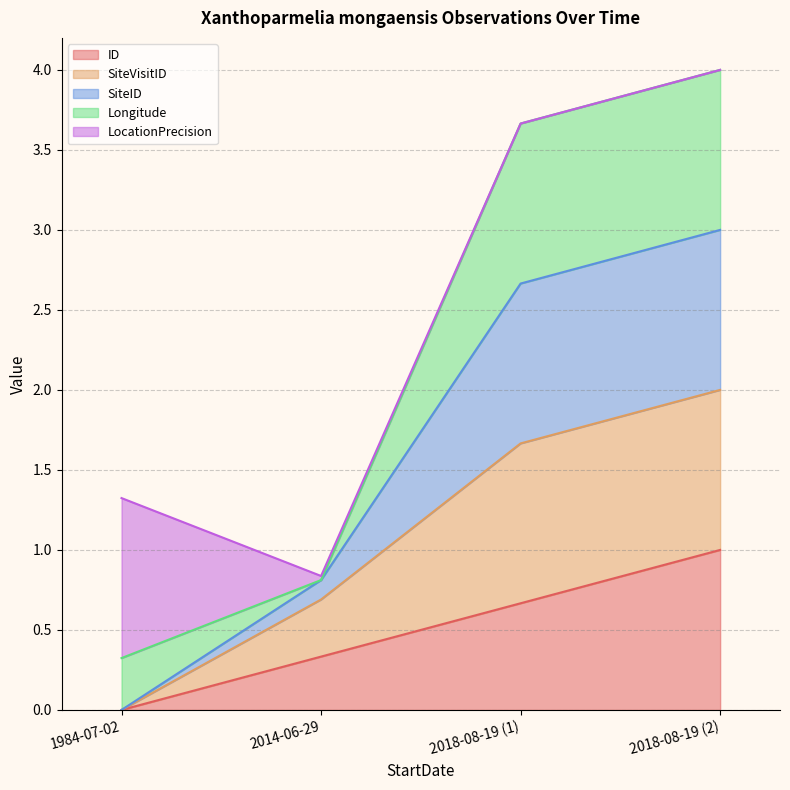

Which category has the highest value in the SiteID series?

2018-08-19 (2)